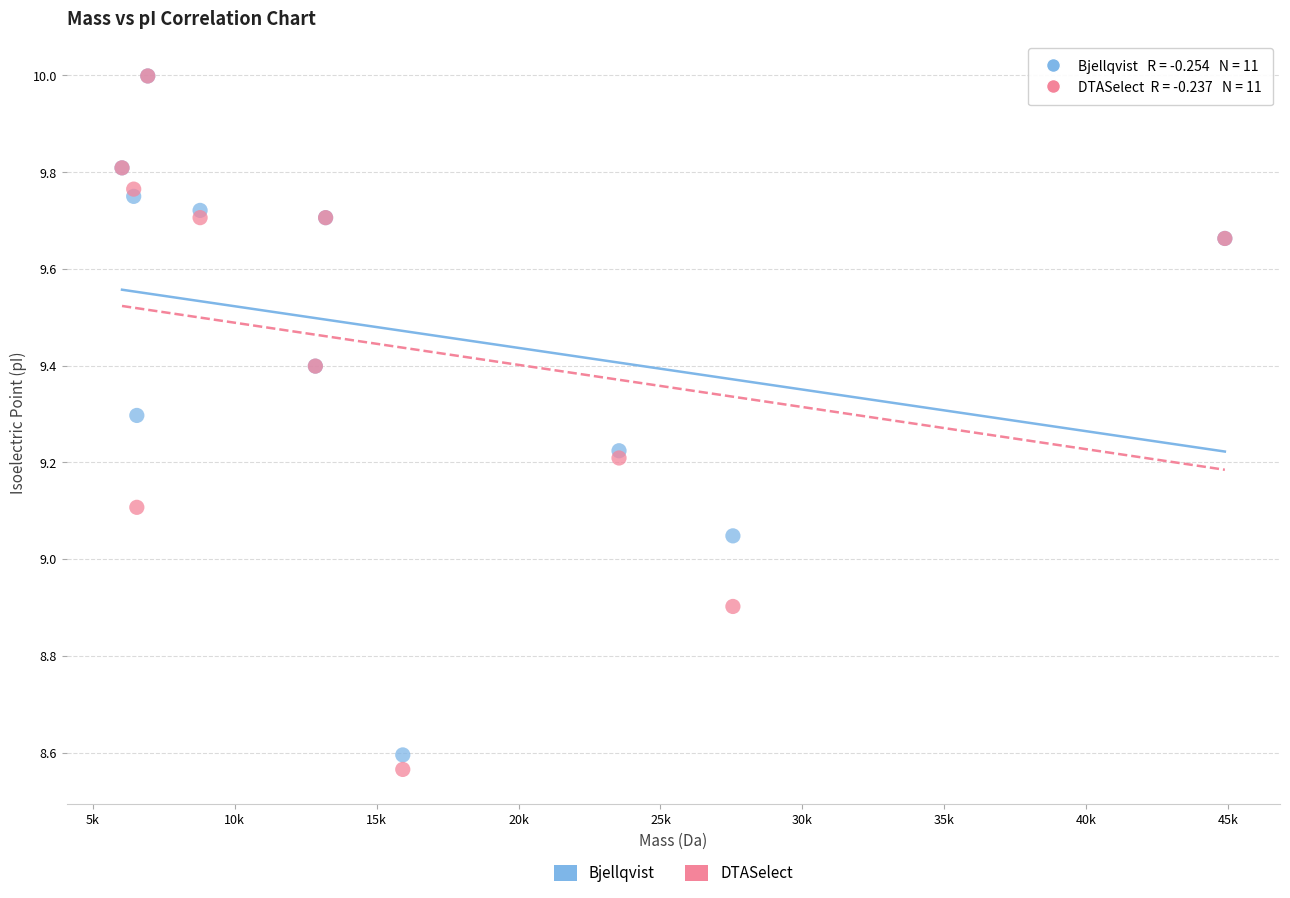

In the DTASelect series, what Y value is closest to 9?

8.9